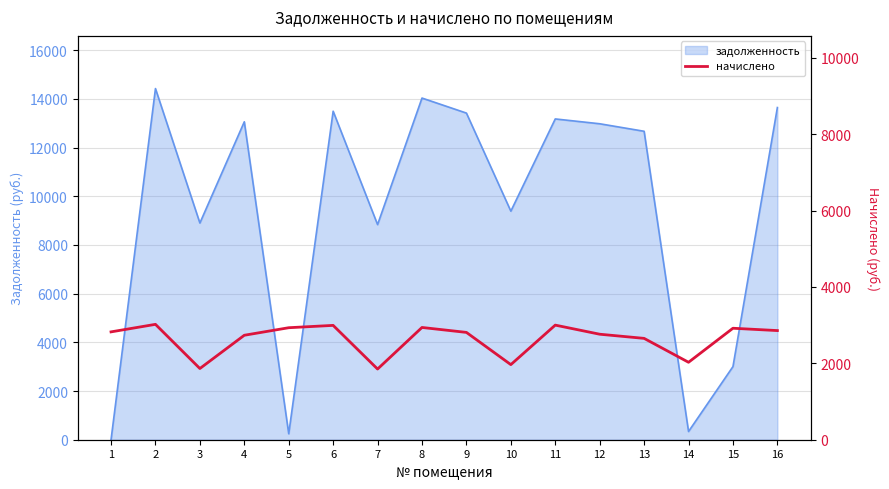

The chart shows a value of 2735.2 at 4. True or false?

True